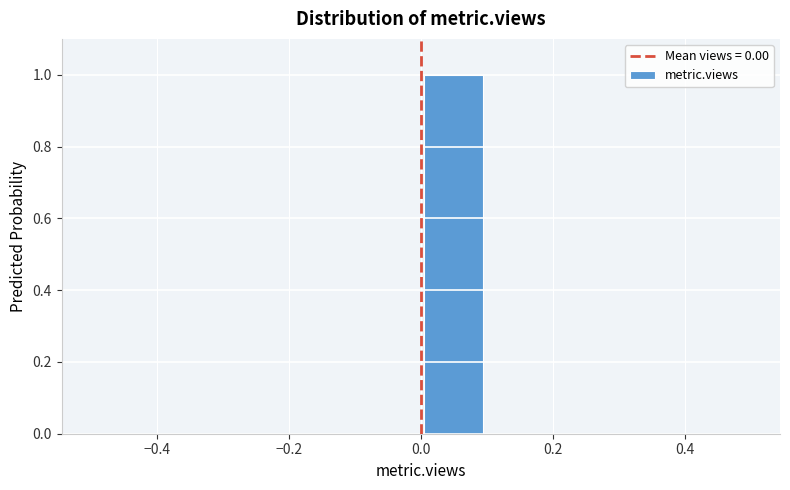

What is the height of the bar covering 0.0 to 0.1 on the x-axis? The values are not printed on the chart, so give them approximately, as read against the axis.

1